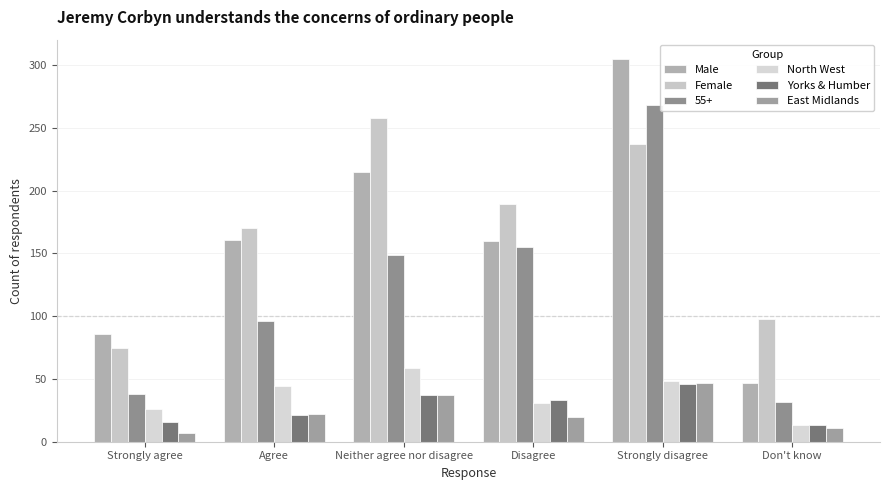

What is the approximate value of North West at Disagree?

31